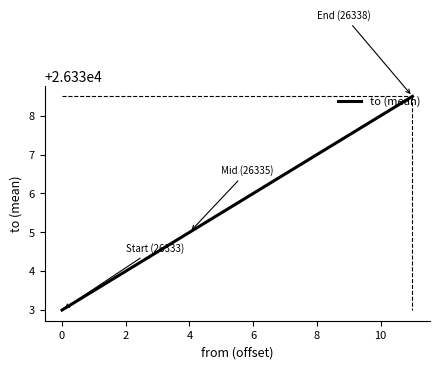

What is the maximum value shown in the chart?

26338.5